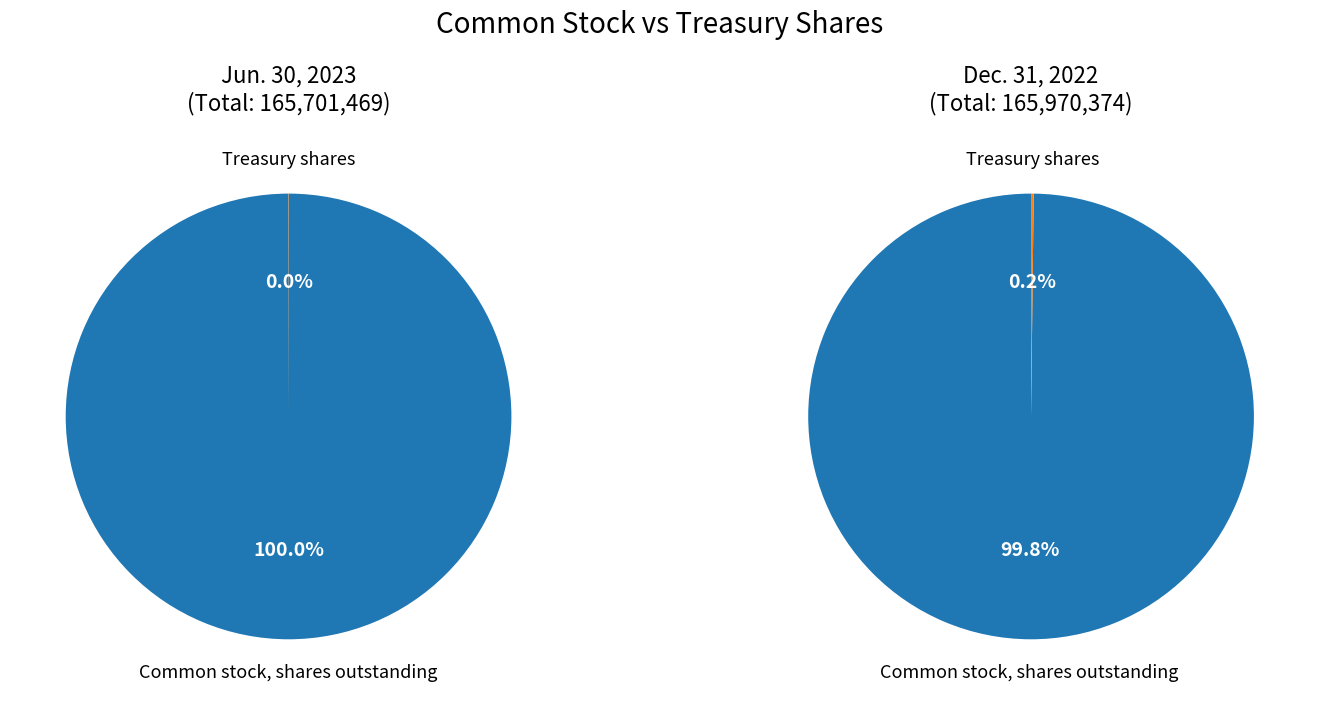

What percentage is NOT represented by Treasury shares?

100.0%